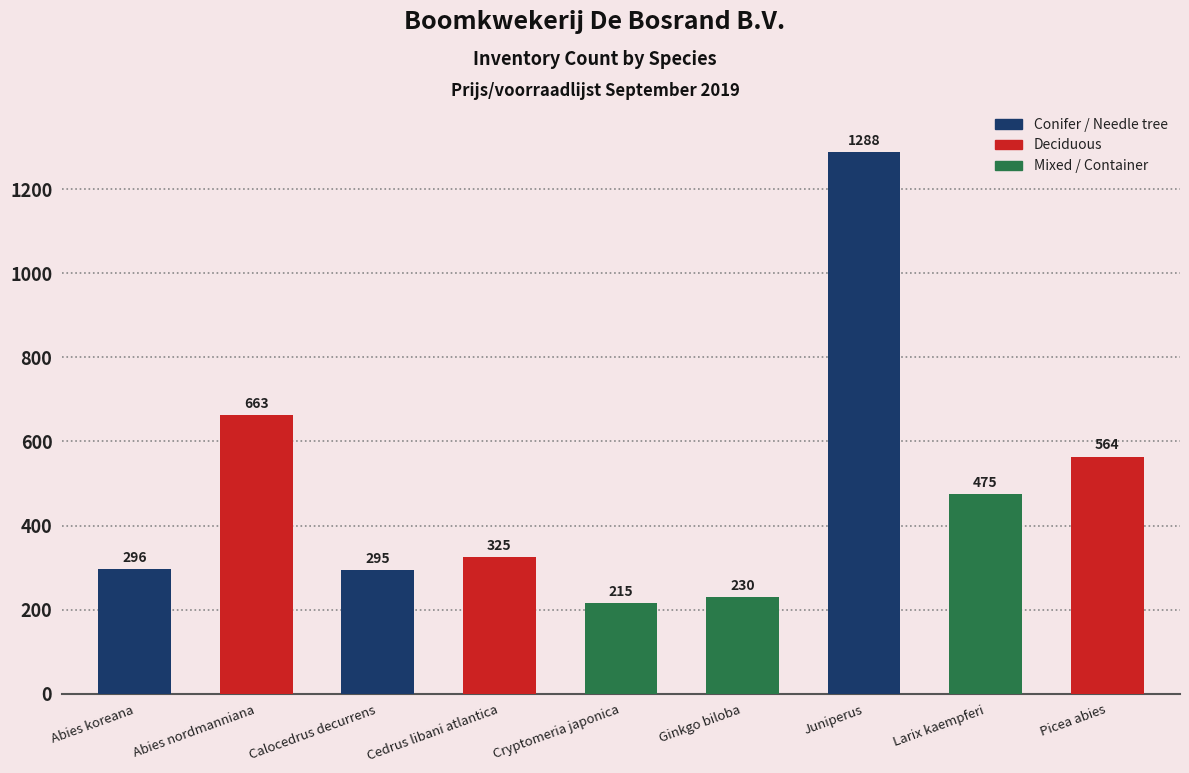

Reading left to right, what are all the values shown in this chart?

296	663	295	325	215	230	1288	475	564